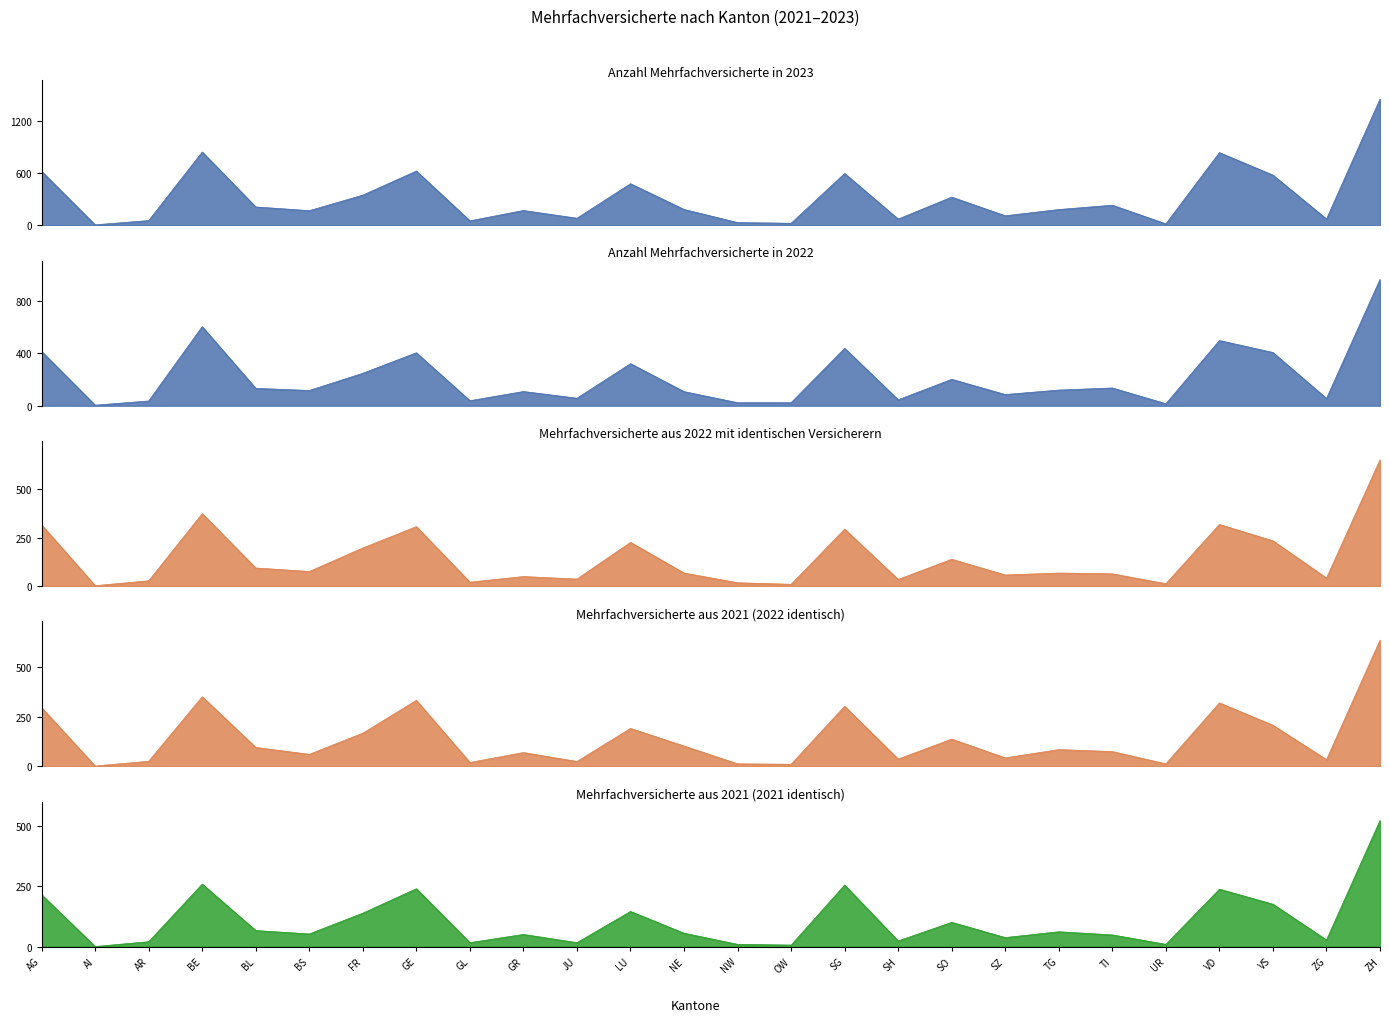

Reading left to right, what are all the values shown in this chart?

Anzahl Mehrfachversicherte in 2023: 622	6	55	844	212	169	348	625	52	171	82	479	183	32	24	597	72	325	110	182	232	17	837	578	73	1453
Anzahl Mehrfachversicherte in 2022: 413	4	36	602	132	116	247	403	38	108	57	320	107	23	23	437	45	201	85	119	135	15	496	405	55	961
Mehrfachversicherte aus 2022 mit identischen Versicherern: 315	2	27	373	93	75	196	306	20	49	36	225	67	17	9	293	34	138	57	67	63	12	317	233	41	650
Mehrfachversicherte aus 2021 (2022 identisch): 297	2	26	352	96	61	168	334	20	70	25	192	103	13	11	304	37	138	43	85	75	13	321	208	34	638
Mehrfachversicherte aus 2021 (2021 identisch): 215	1	21	259	67	53	139	240	17	51	17	146	56	10	7	255	24	101	38	62	49	10	238	176	28	522